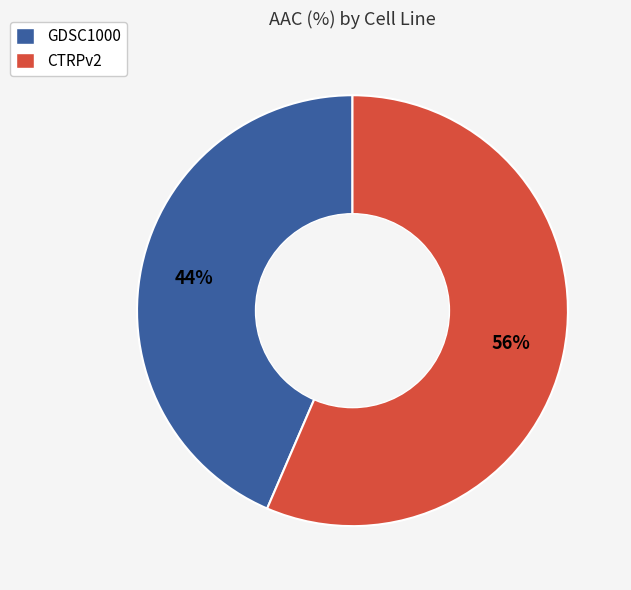

What percentage is the CTRPv2 slice, to the nearest percent?

56%